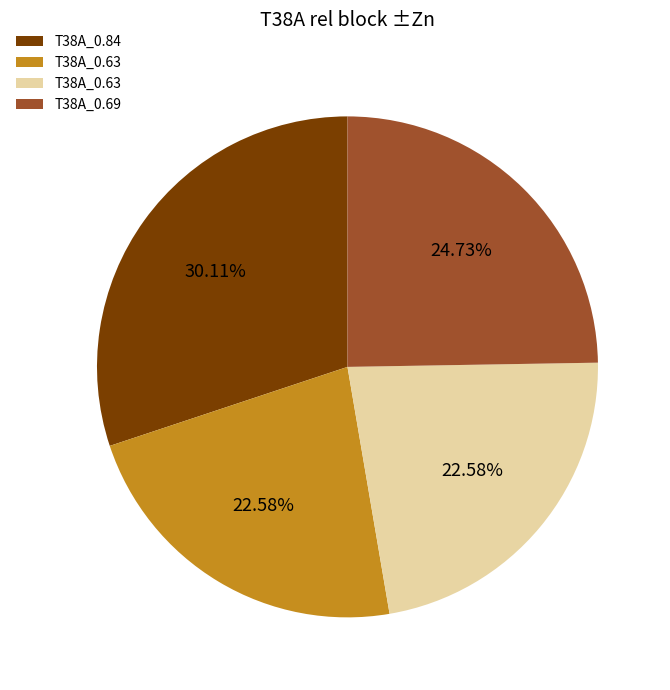

Is there any slice that represents more than half of the pie?

No